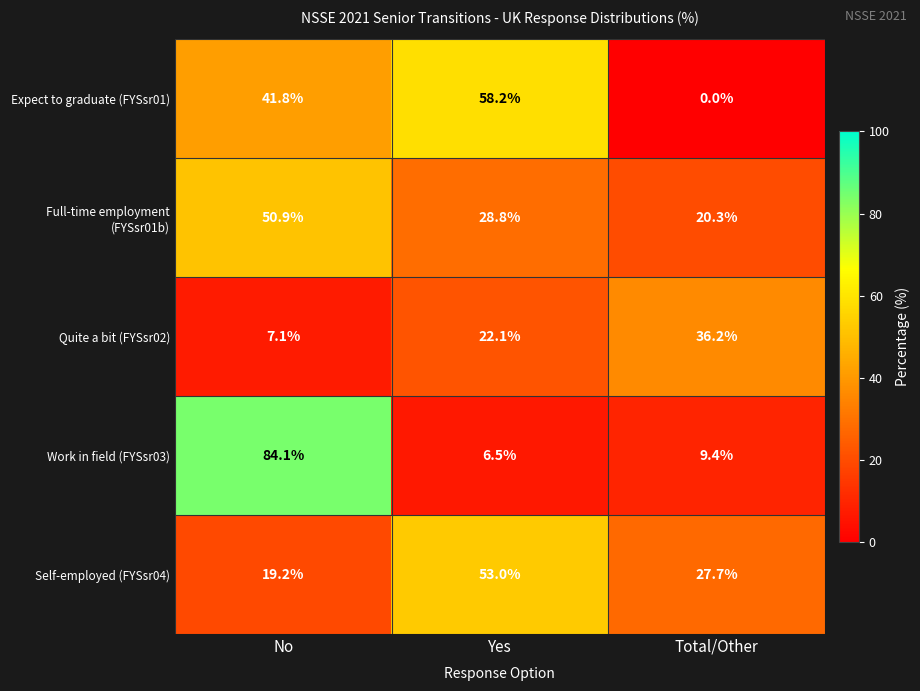

Reading left to right, extract all data points from this chart.

Expect to graduate (FYSsr01): 41.8	58.2	0.0
Full-time employment (FYSsr01b): 50.9	28.8	20.3
Quite a bit (FYSsr02): 7.1	22.1	36.2
Work in field (FYSsr03): 84.1	6.5	9.4
Self-employed (FYSsr04): 19.2	53.0	27.7